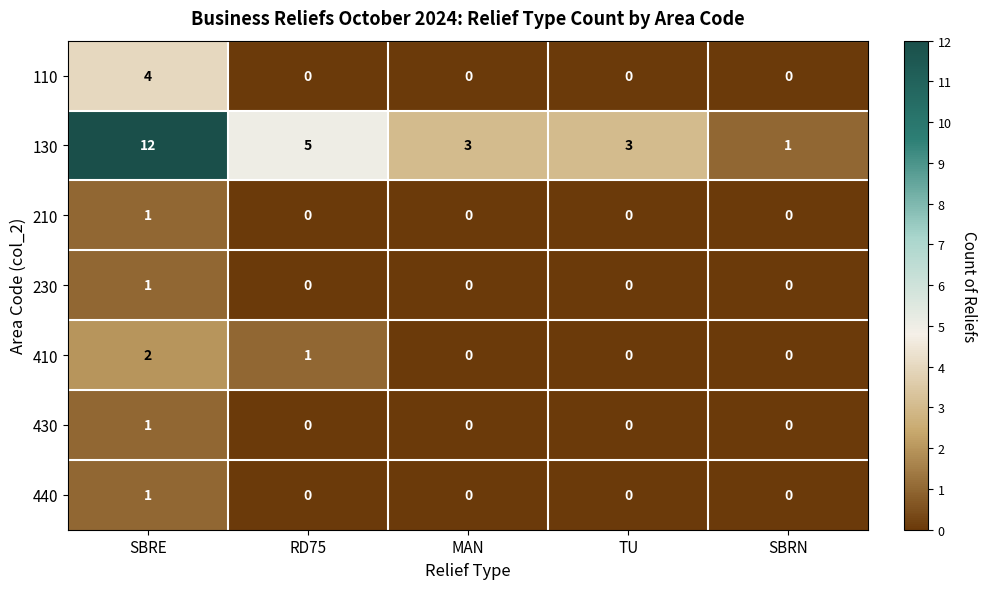

What is the difference between the maximum and minimum values in the 130 series?

11